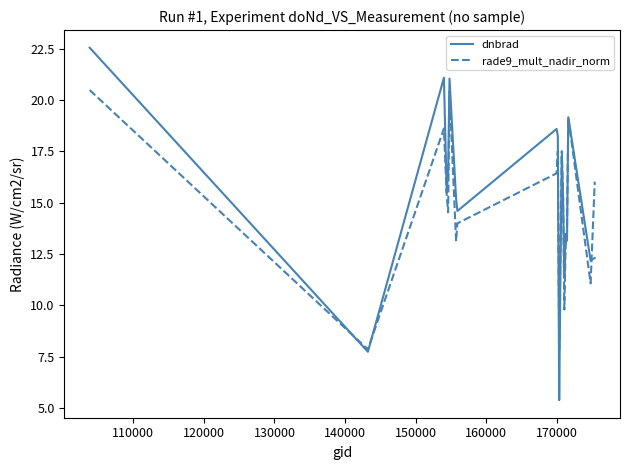

What is the difference between the second highest and second lowest values in the rade9_mult_nadir_norm series?

12.5